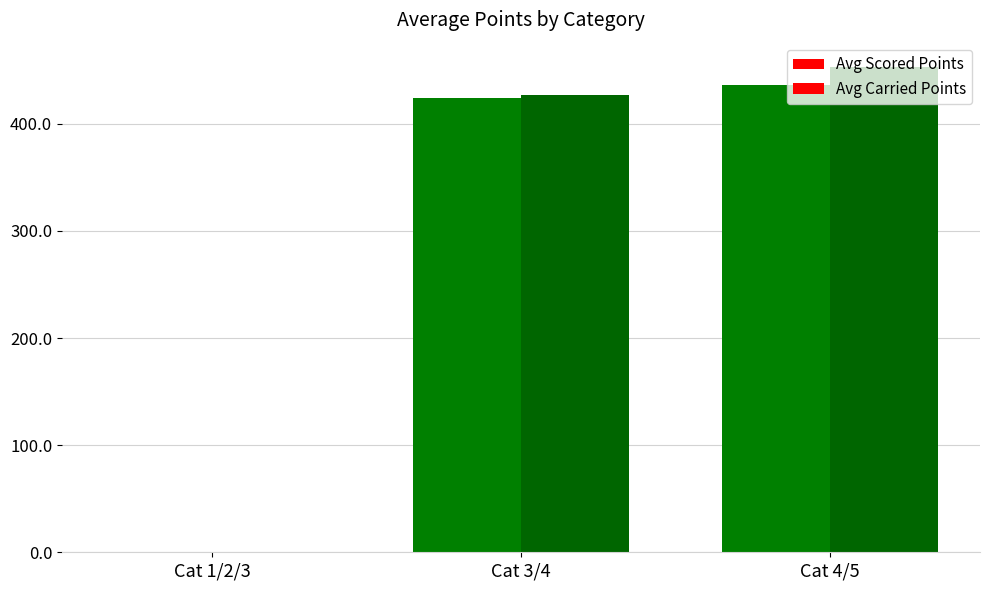

Is the value of Avg Carried Points at Cat 1/2/3 greater than the value of Avg Scored Points at Cat 3/4?

No